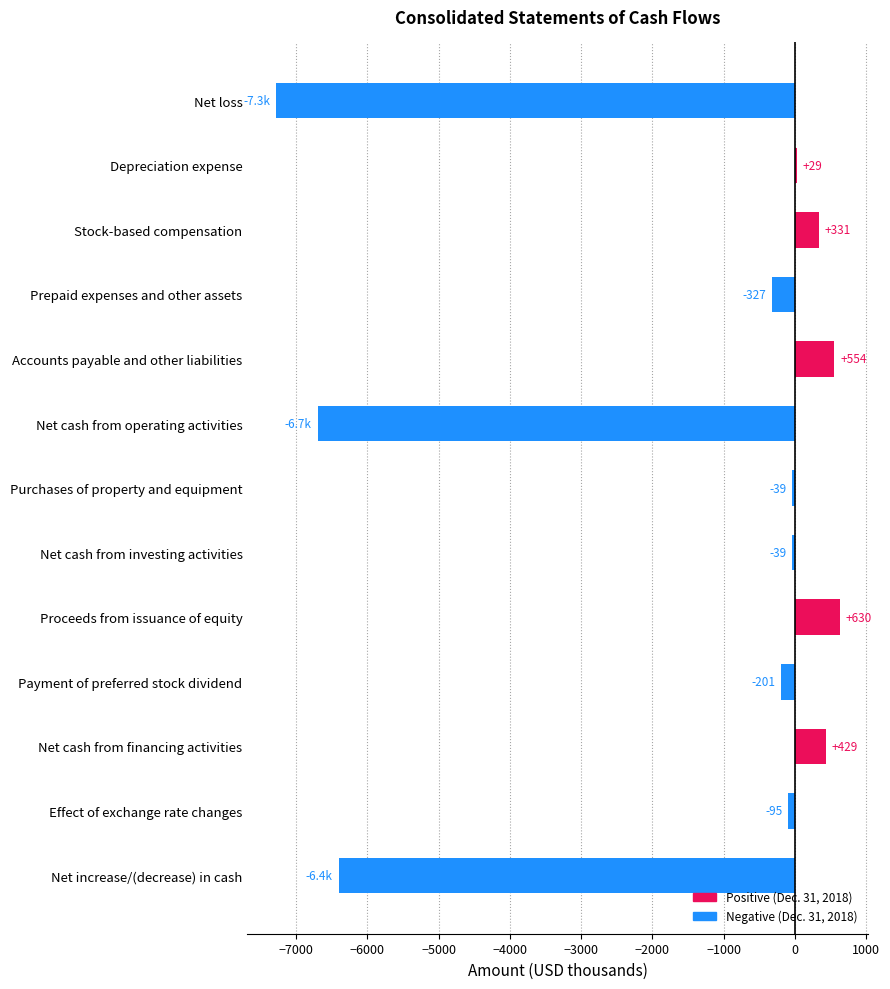

Reading top to bottom, what are all the values shown in this chart?

Net loss=-7288	Depreciation expense=29	Stock-based compensation=331	Prepaid expenses and other assets=-327	Accounts payable and other liabilities=554	Net cash from operating activities=-6701	Purchases of property and equipment=-39	Net cash from investing activities=-39	Proceeds from issuance of equity=630	Payment of preferred stock dividend=-201	Net cash from financing activities=429	Effect of exchange rate changes=-95	Net increase/(decrease) in cash=-6406